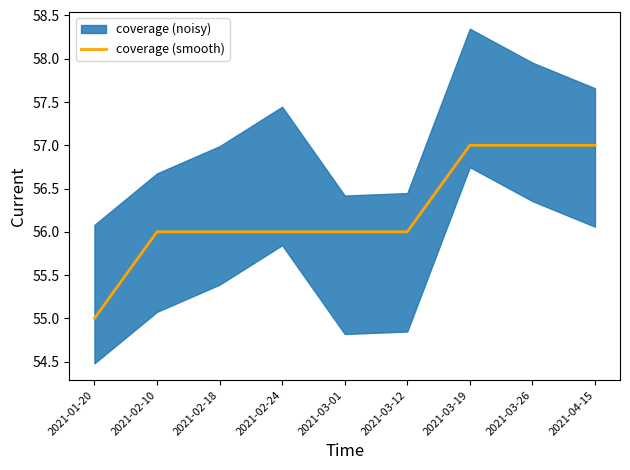

How many lines are shown in the chart?

1